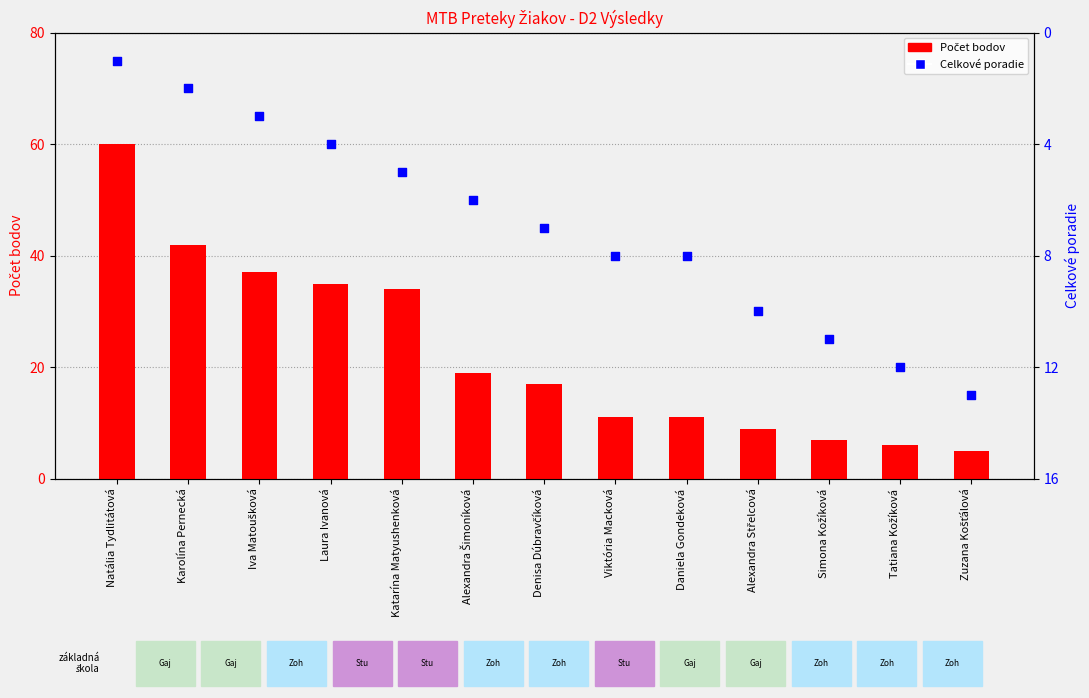

Is the value of Celkové poradie at Daniela Gondeková greater than the value of Počet bodov at Katarína Matyushenková?

No